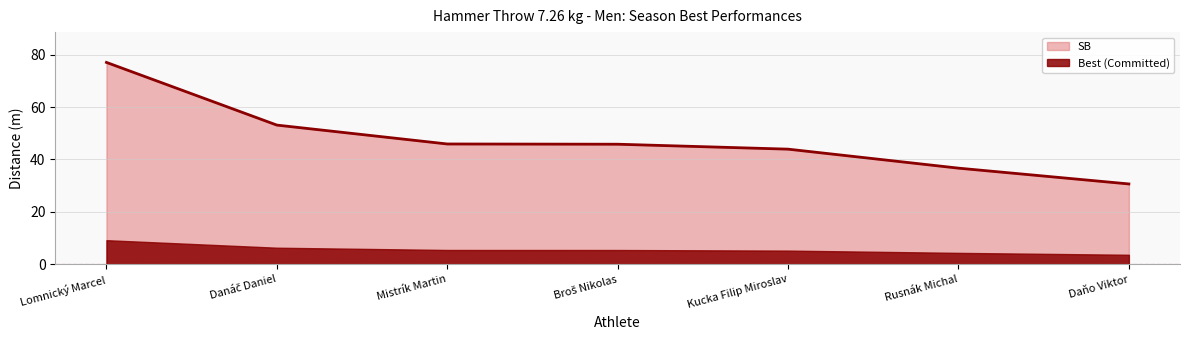

Which has a higher value, Broš Nikolas or Daňo Viktor?

Broš Nikolas